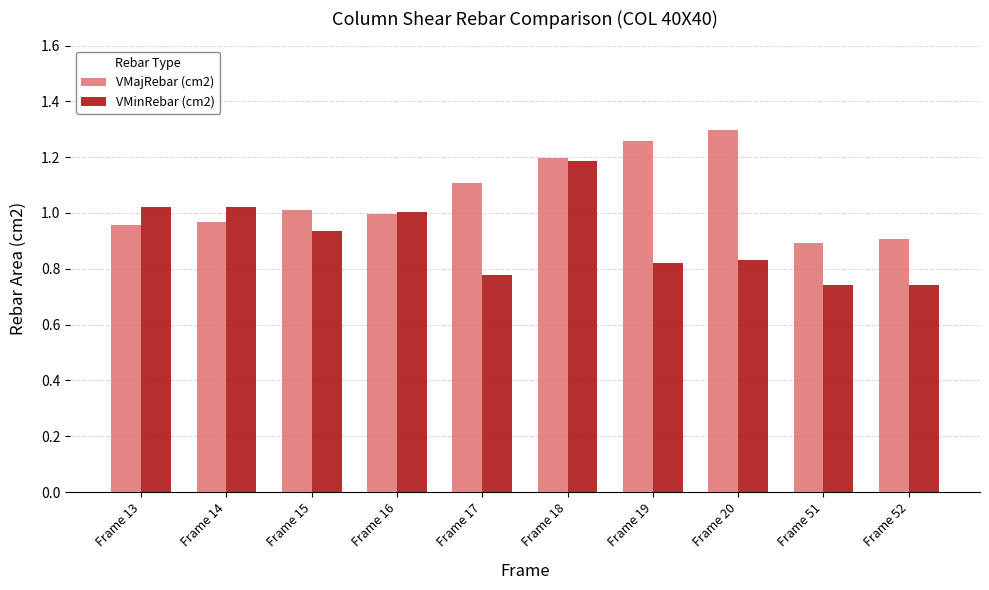

What is the difference between the maximum and minimum values in the VMajRebar (cm2) series?

0.4